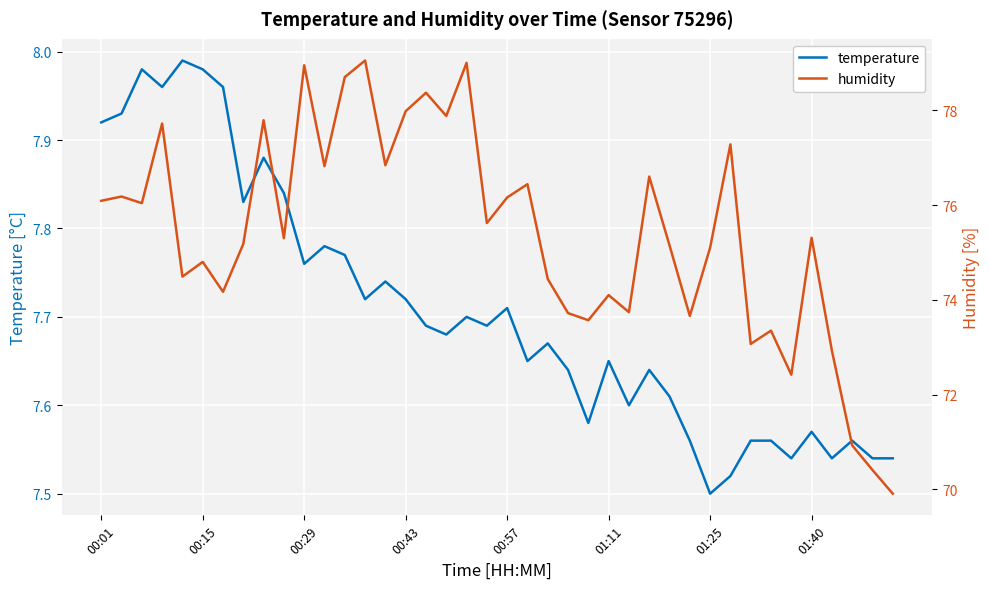

In humidity, how many points are lower than both neighbors (excluding endpoints)?

13